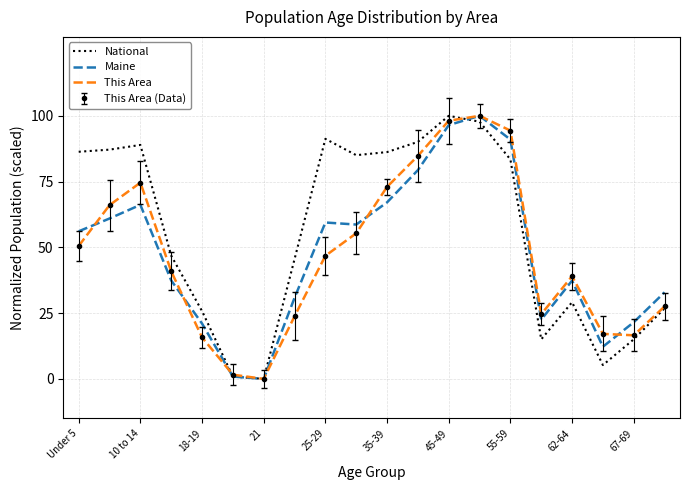

What is the difference between the maximum and minimum values in the This Area series?

100.0